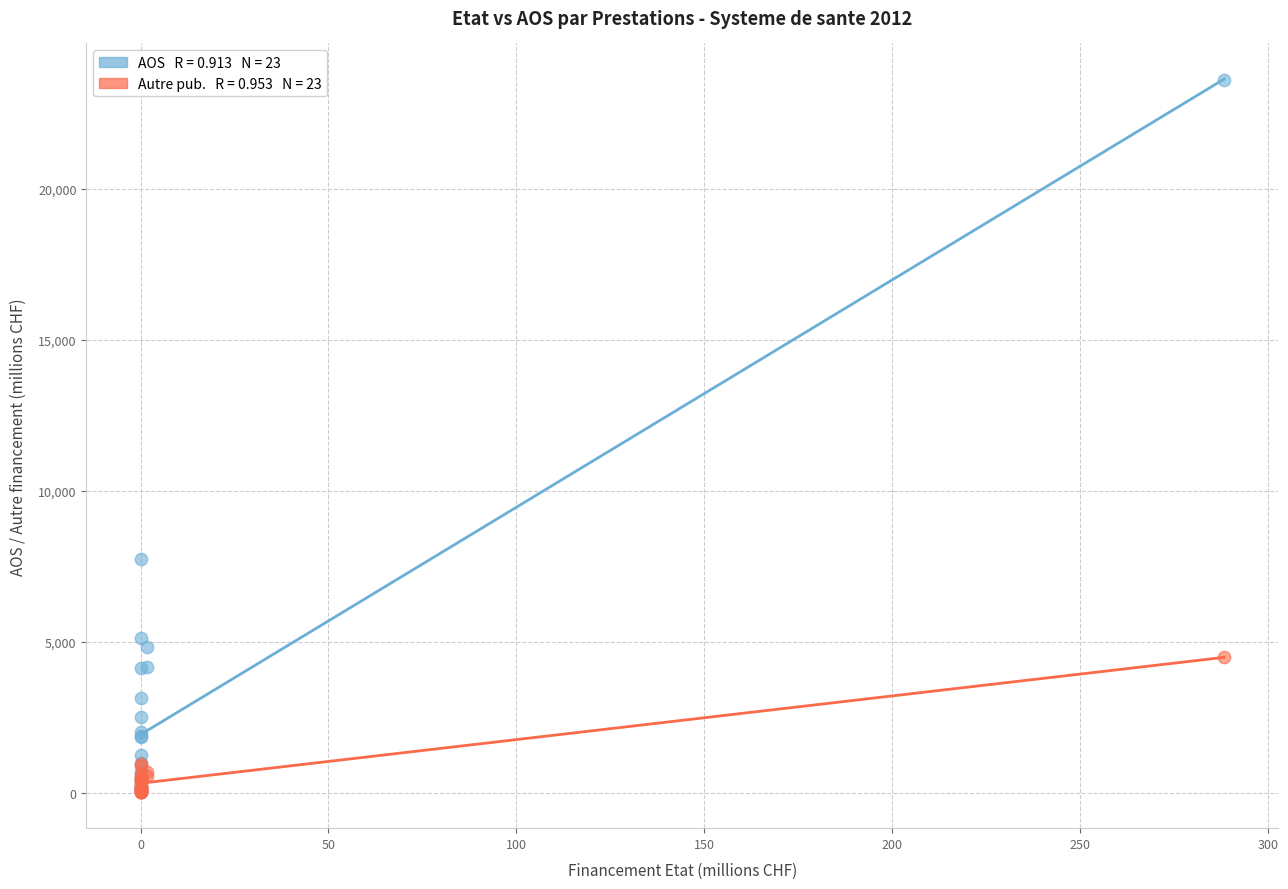

Across all series, what Y value is closest to 11801?

7724.8